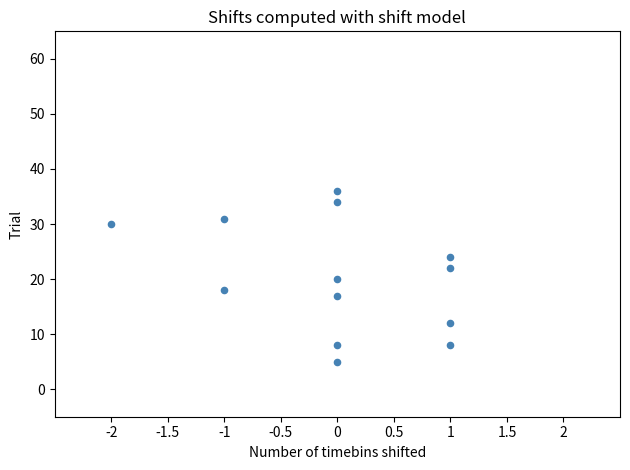

What is the range of Y values (max minus min)?

31